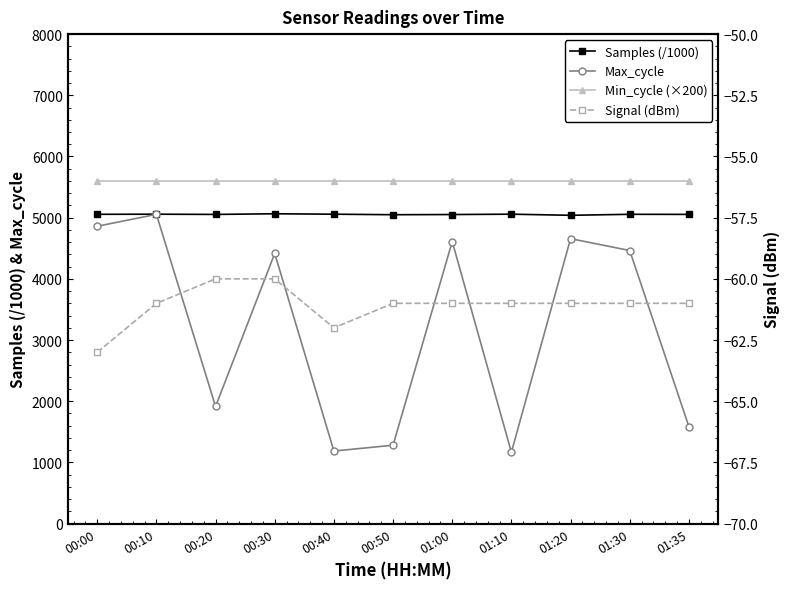

True or false: Signal (dBm) has more than 0 interior local peaks.

False